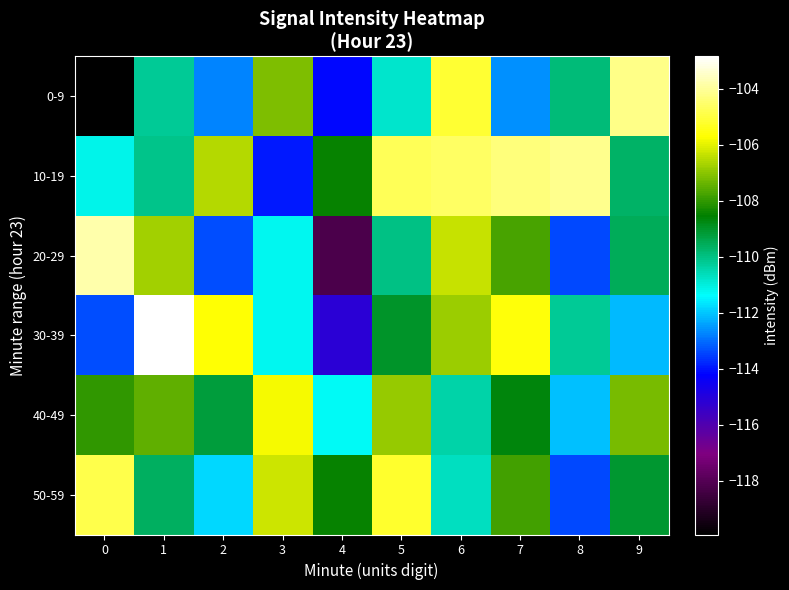

At which category does the chart reach its peak across all series?

1